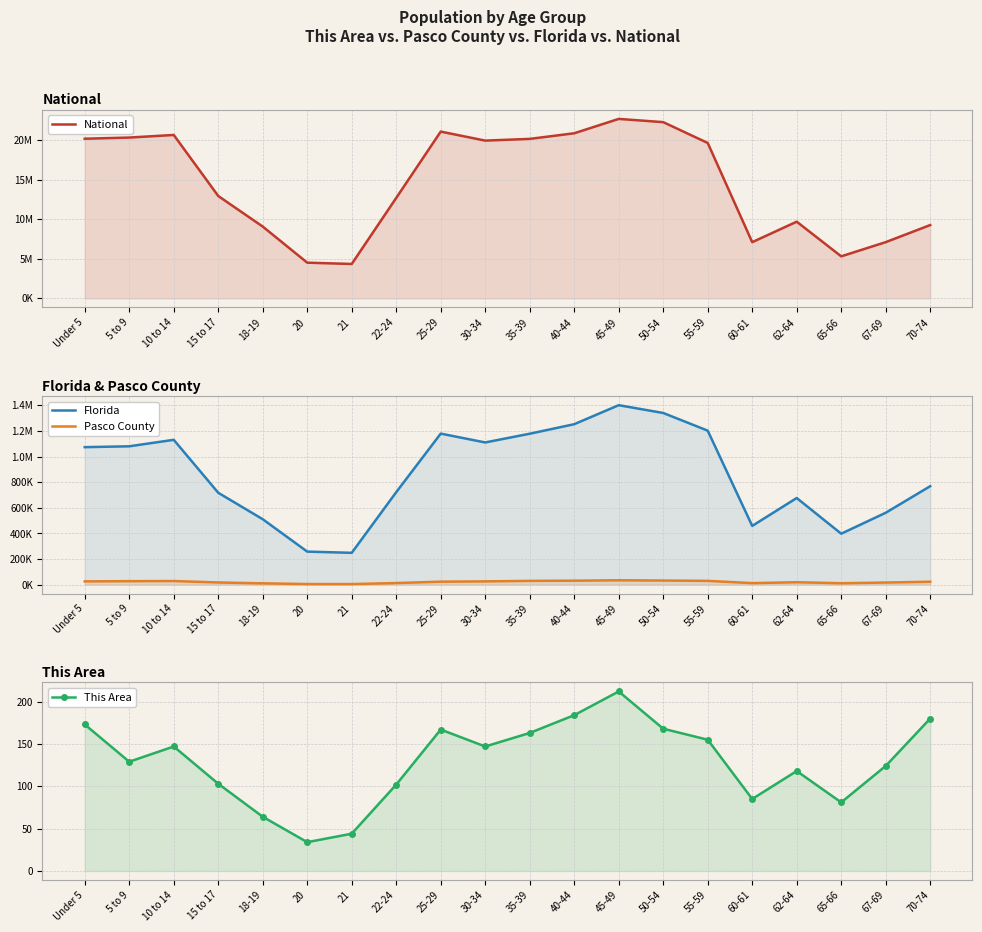

True or false: This Area has more than 0 interior local peaks.

True